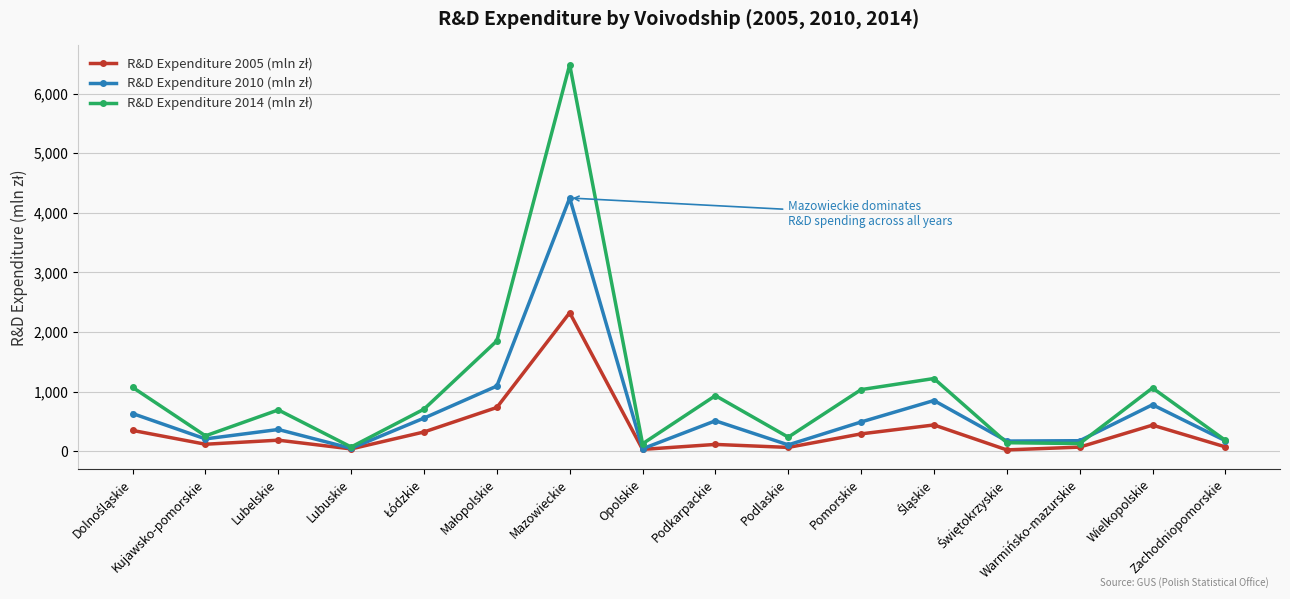

What is the label of the 7th point from the right?

Podlaskie